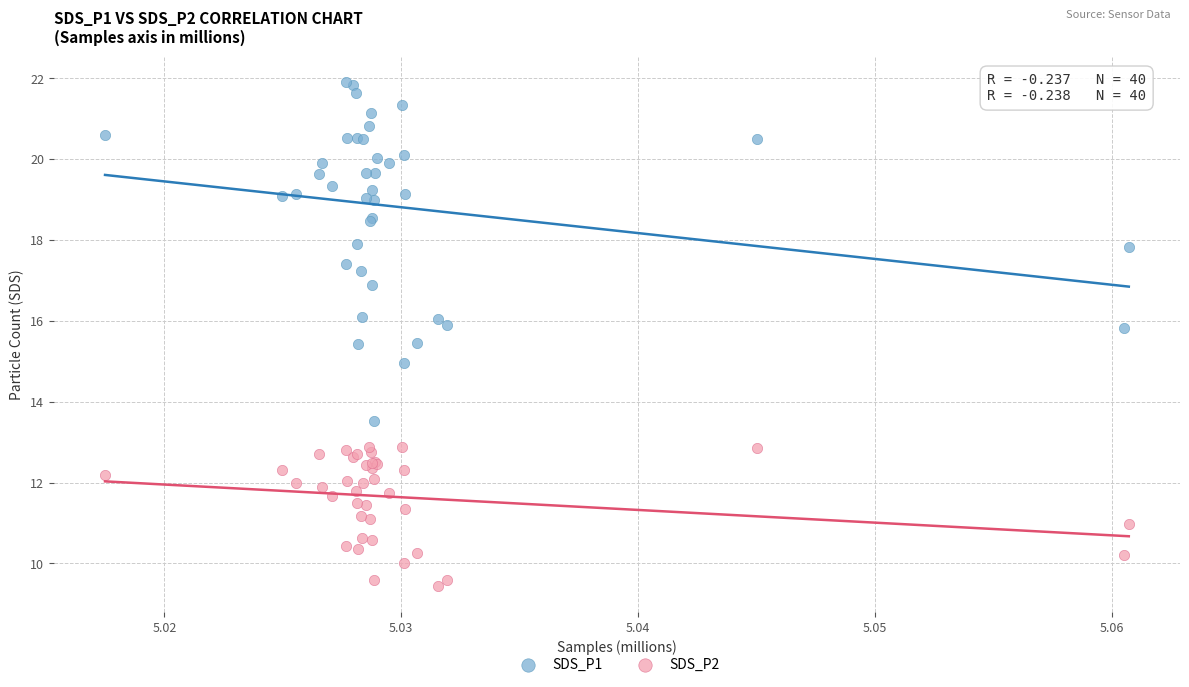

Which series has the widest spread of Y values?

SDS_P1